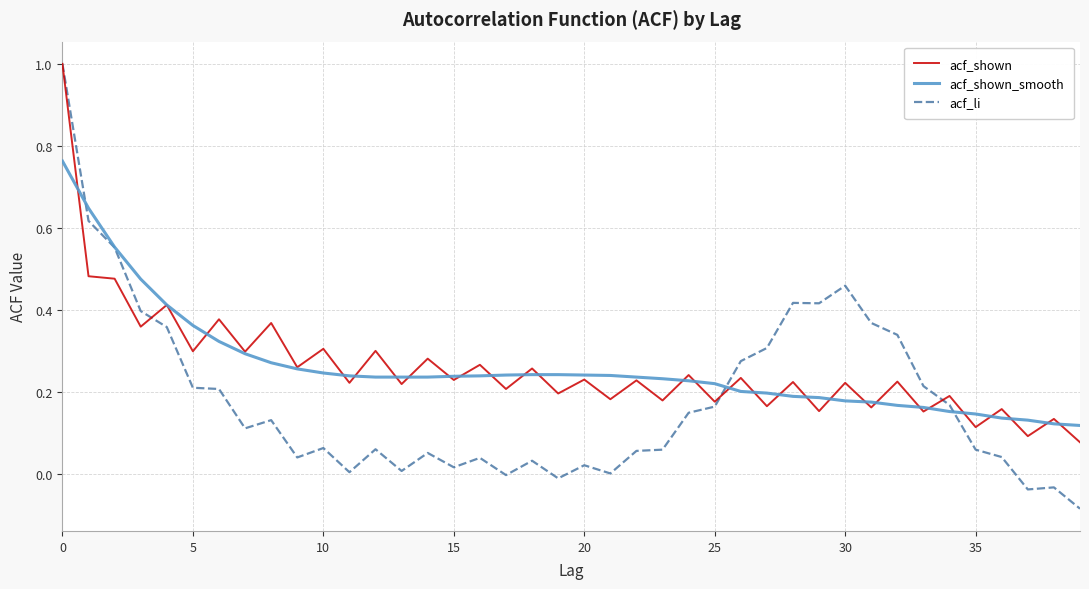

What is the greatest value displayed?

1.0